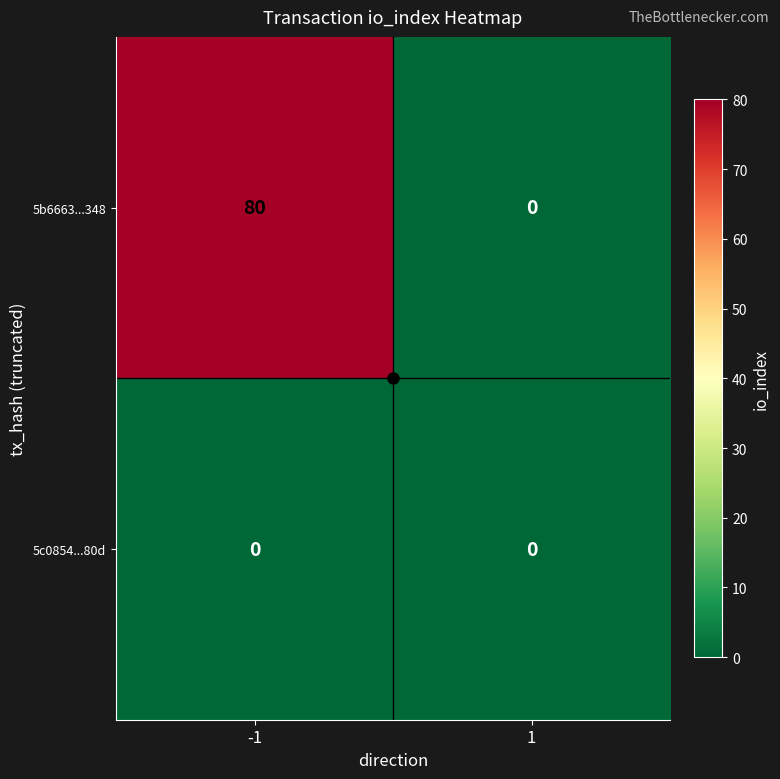

List the series in order of their overall mean, lowest first.

5c0854...80d, 5b6663...348